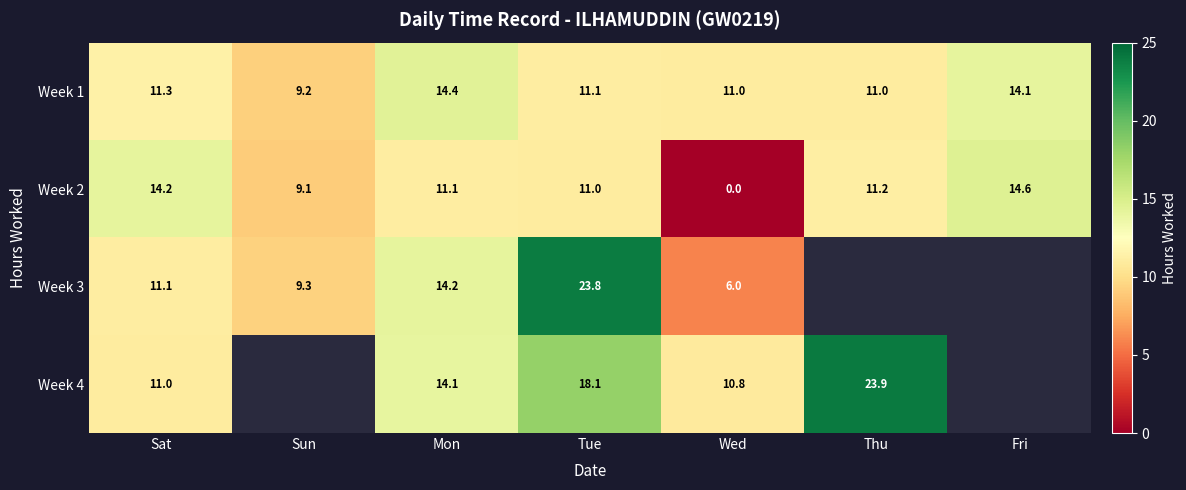

Is the value of Week 1 at Mon greater than the value of Week 2 at Fri?

No